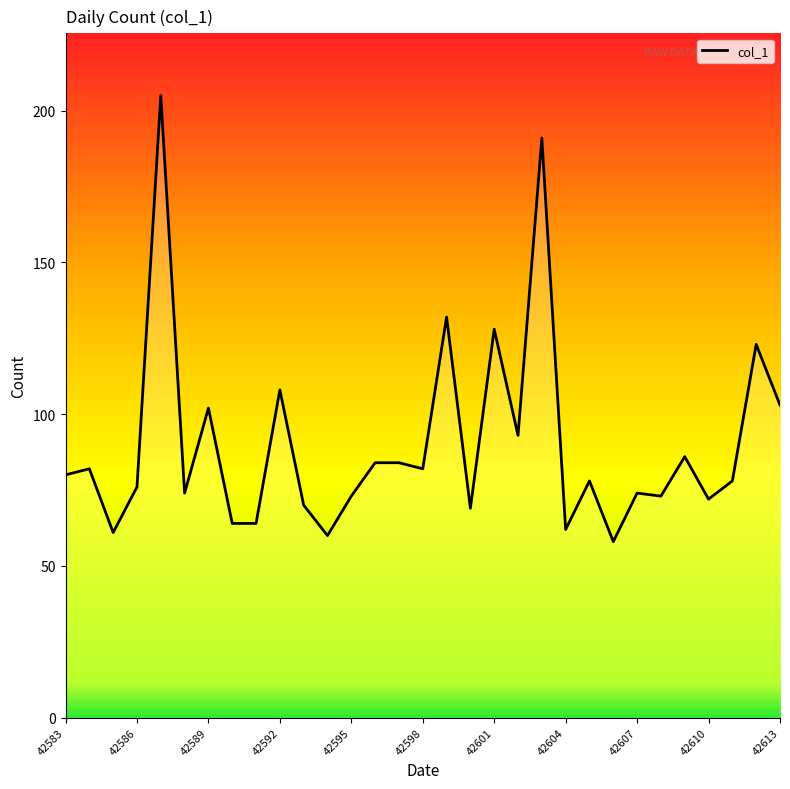

Does the chart have visible grid lines?

No